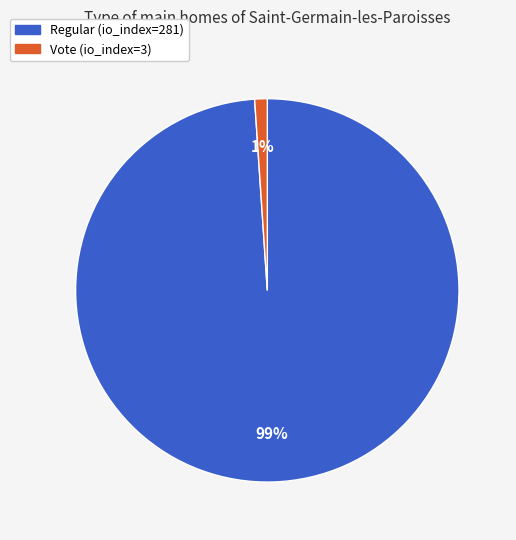

What is the smallest slice in the pie chart?

Vote (io_index=3)